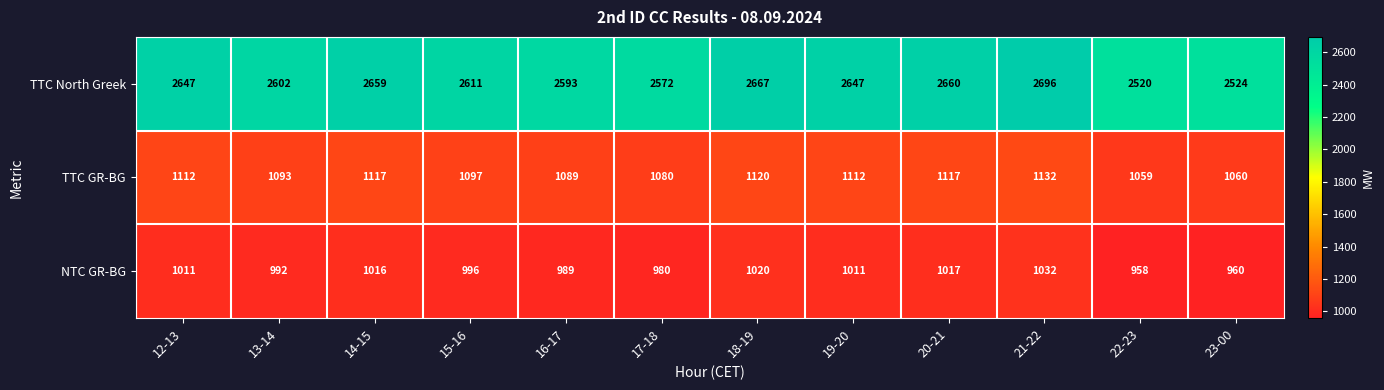

Where is TTC North Greek nearest to the value 2608?

15-16